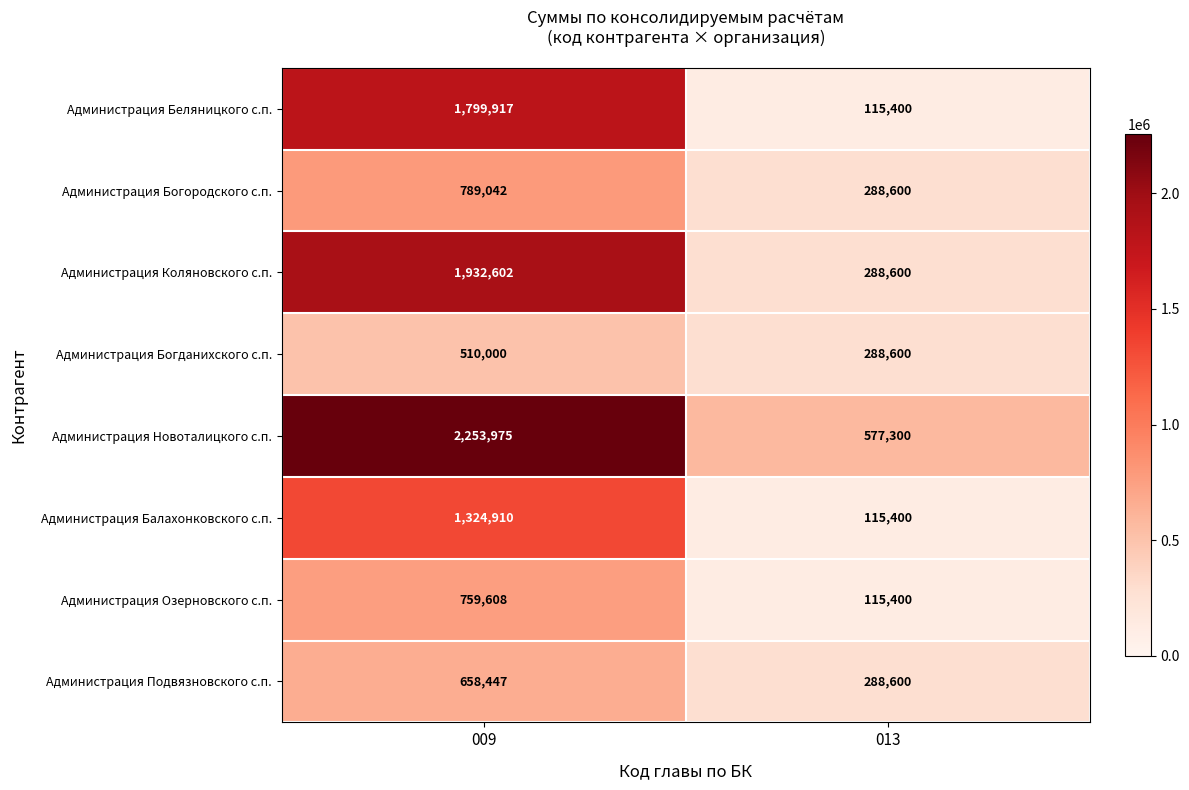

Reading right to left, list all the values displayed in this chart.

Администрация Беляницкого с.п.: 115400	1799917
Администрация Богородского с.п.: 288600	789042
Администрация Коляновского с.п.: 288600	1932602
Администрация Богданихского с.п.: 288600	510000
Администрация Новоталицкого с.п.: 577300	2253975
Администрация Балахонковского с.п.: 115400	1324910
Администрация Озерновского с.п.: 115400	759608
Администрация Подвязновского с.п.: 288600	658447